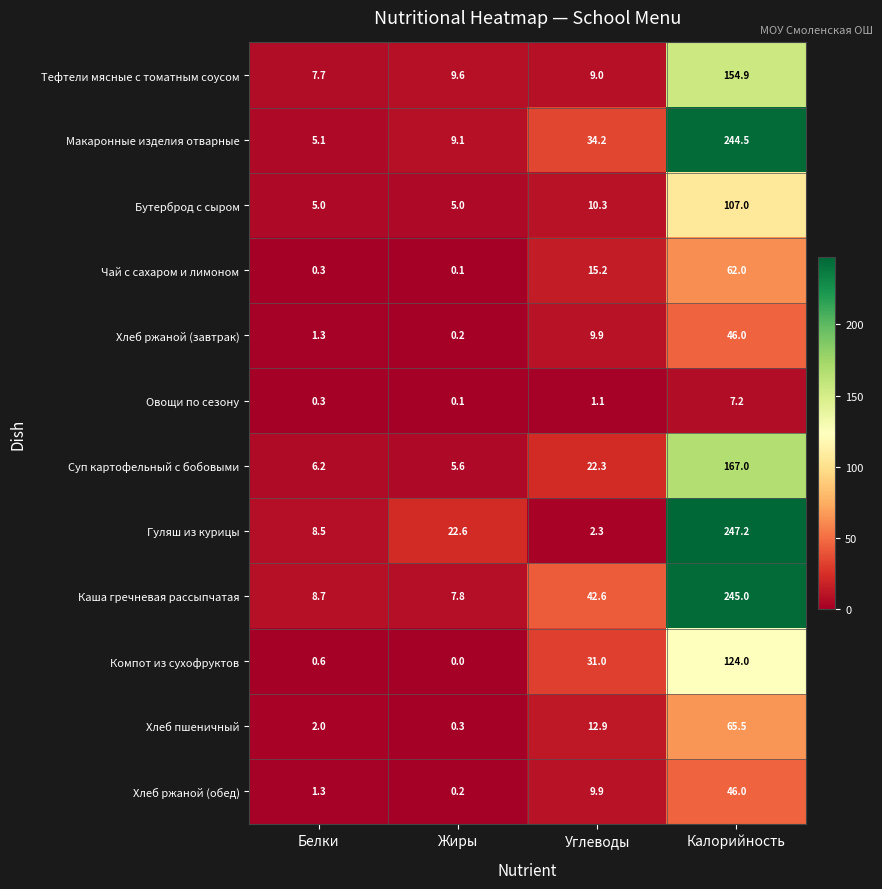

What is the maximum value shown in the chart?

247.2